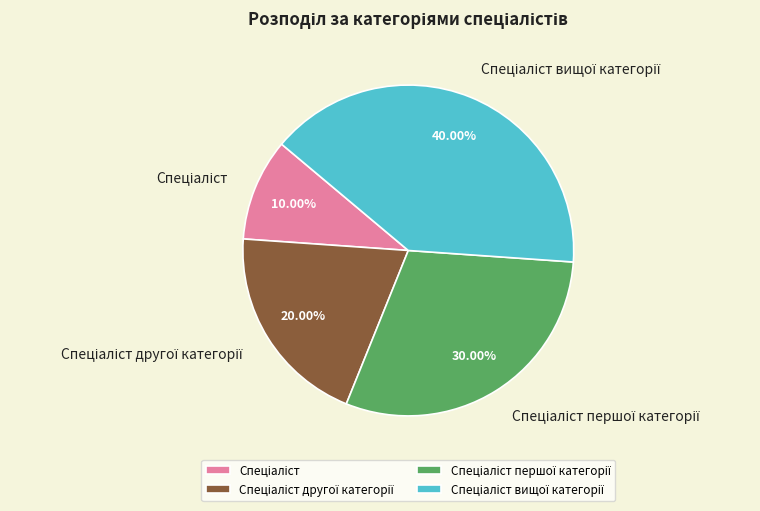

How many segments does this pie chart have?

4